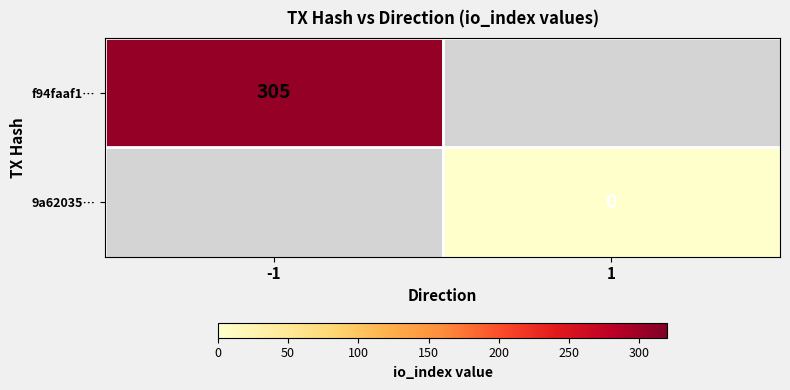

How many distinct data groups are displayed?

2